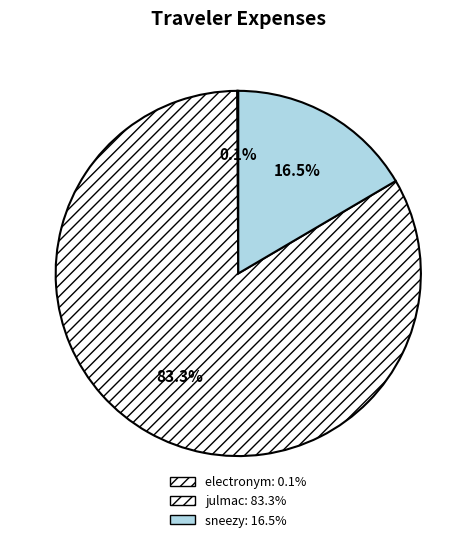

The julmac slice represents 97% of the pie. True or false?

False